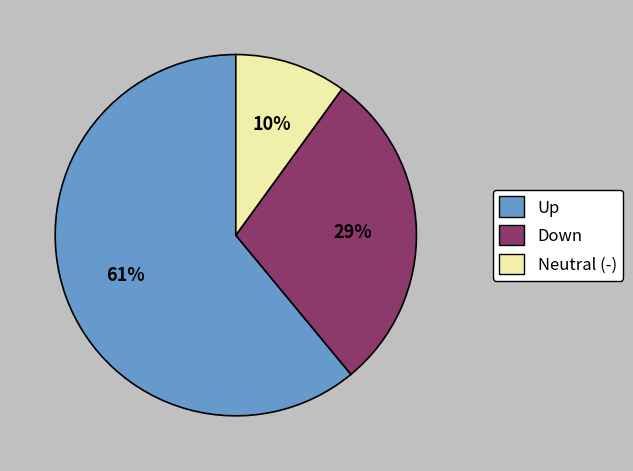

The Up slice represents 71% of the pie. True or false?

False